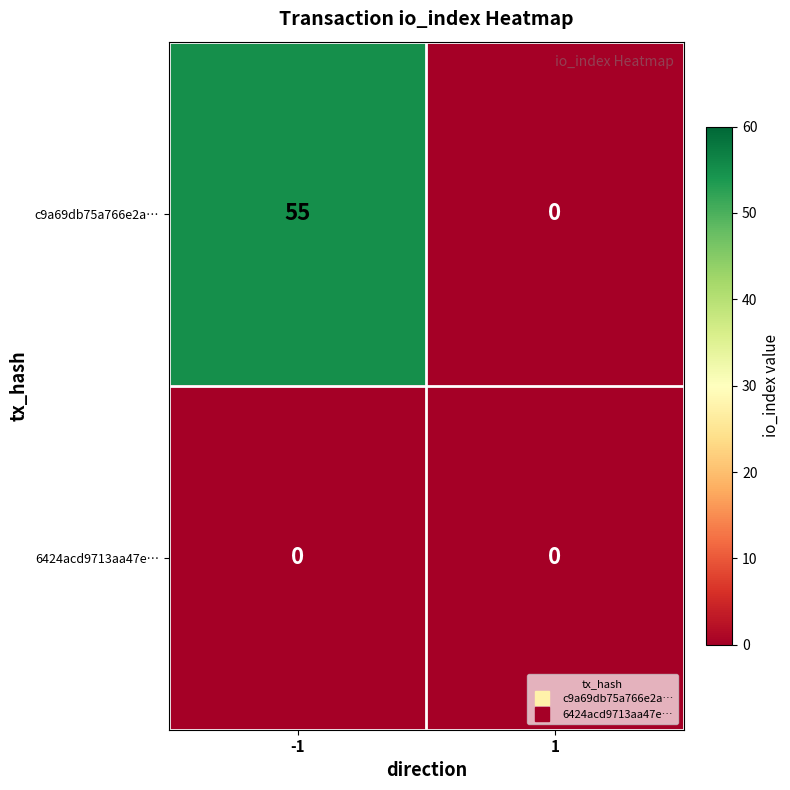

Reading left to right, list all the values displayed in this chart.

c9a69db75a766e2a…: 55	0
6424acd9713aa47e…: 0	0